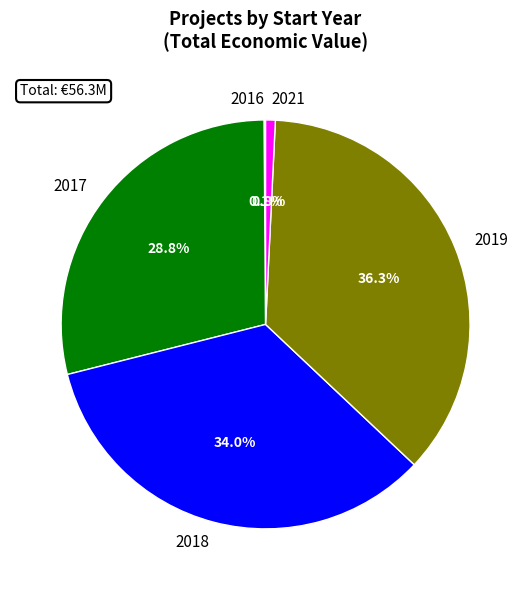

What percentage is NOT represented by 2018?

66.0%